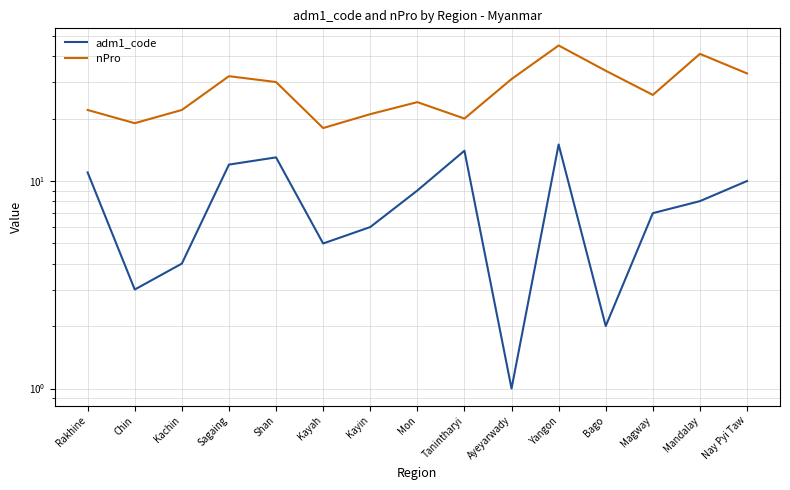

What is the sum of all adm1_code values?

120